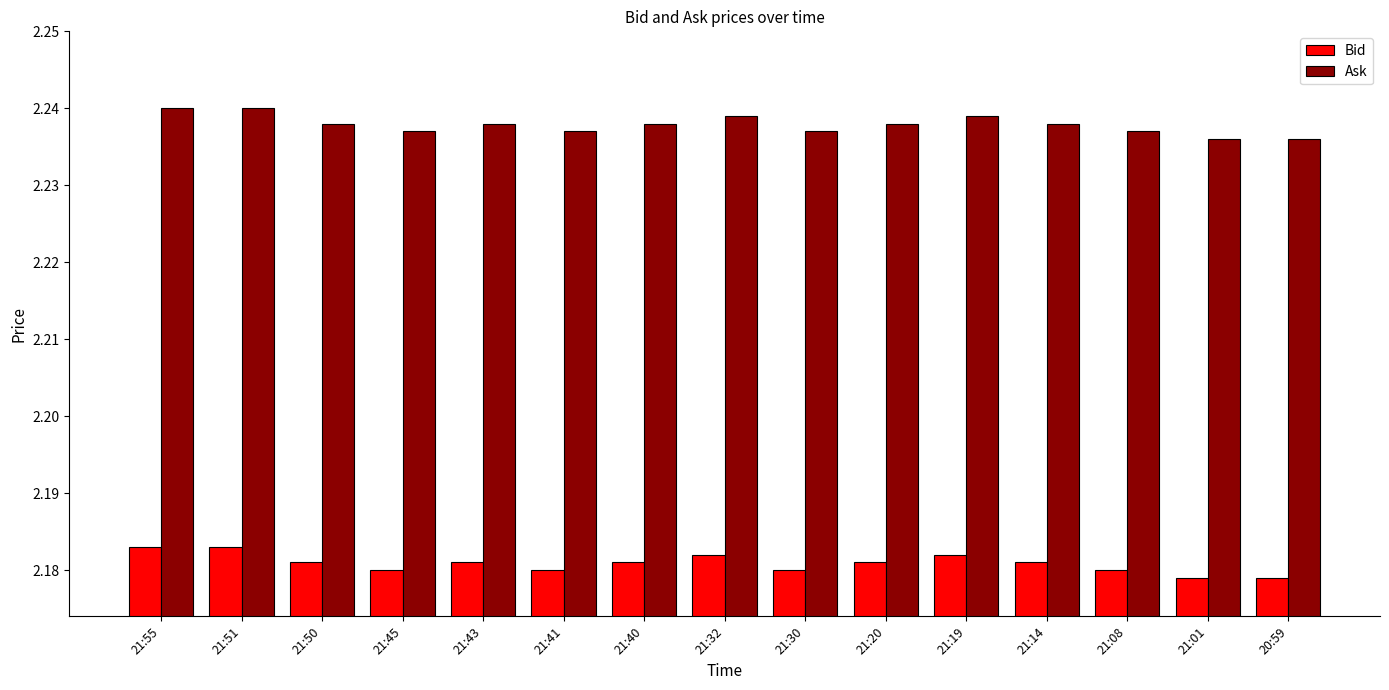

How many series are shown in this chart?

2